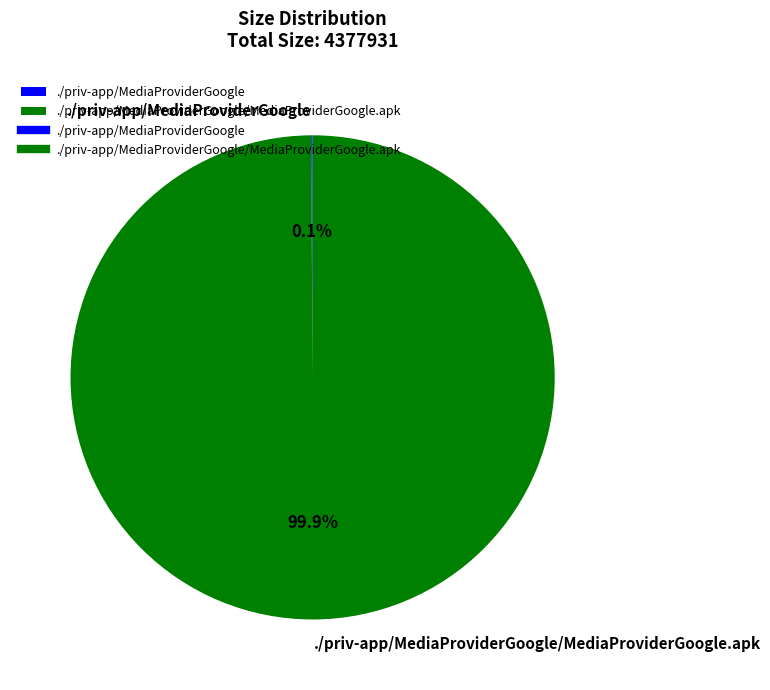

Is there any slice that represents more than half of the pie?

Yes